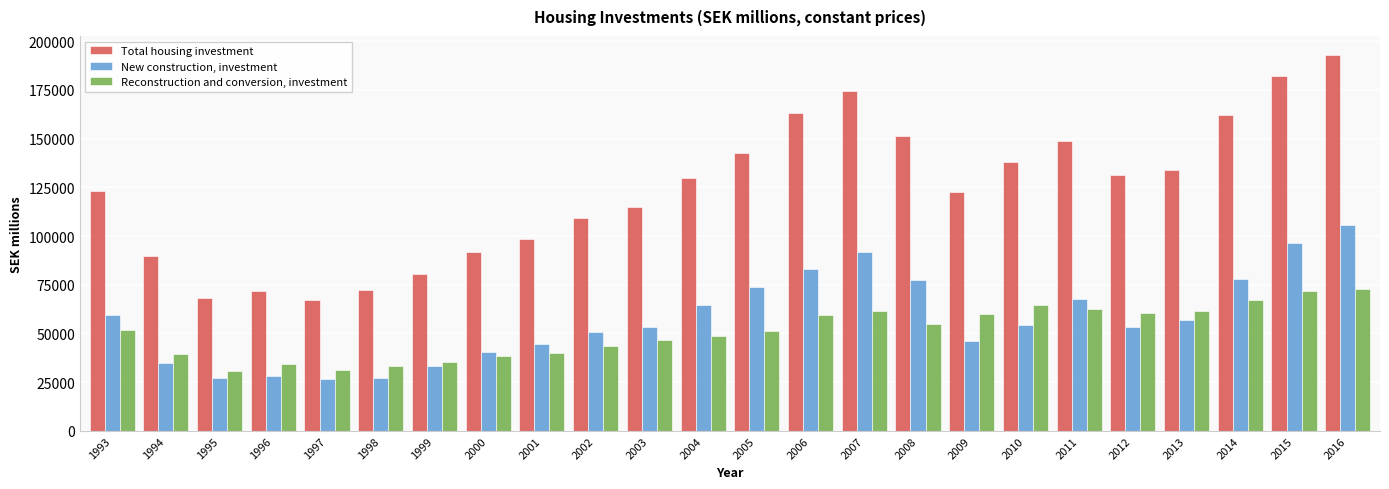

What are all the series names shown in the legend?

Total housing investment, New construction, investment, Reconstruction and conversion, investment